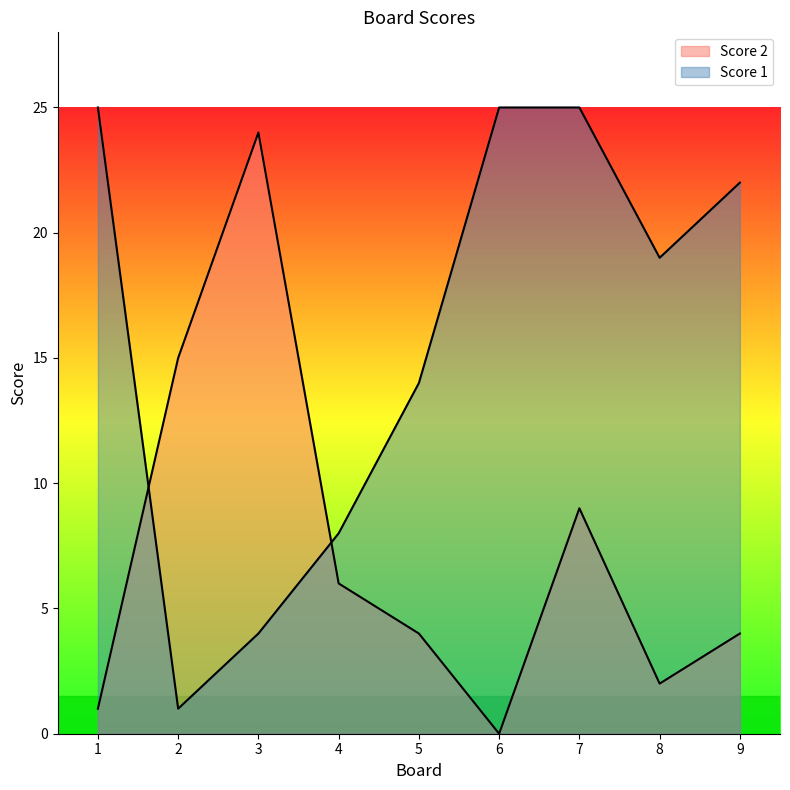

True or false: Score 1 has a value of 15 at 6.

False